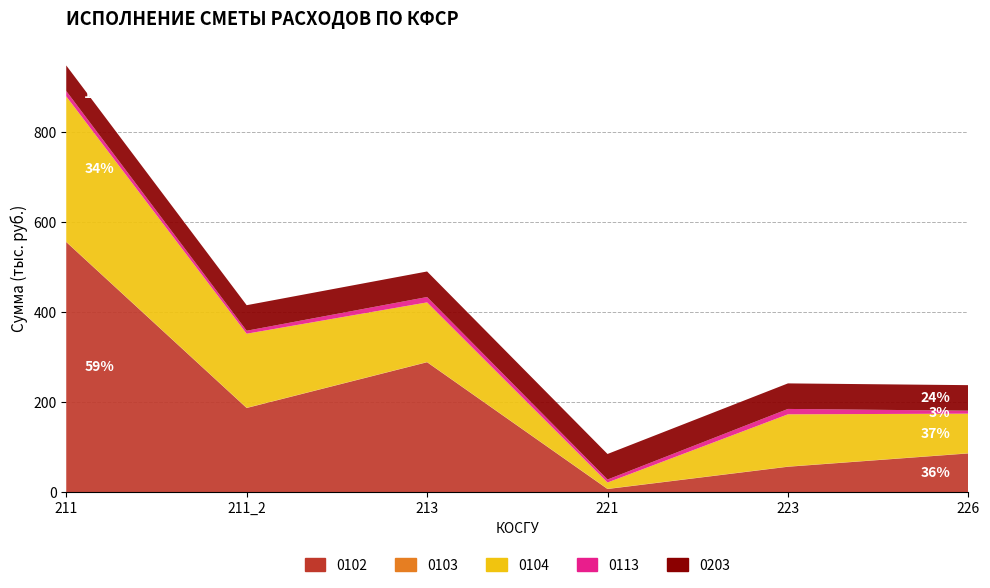

Reading right to left, extract all data points from this chart.

0102: 226=86065.9	223=56478.0	221=7000.0	213=288720.0	211_2=187015.0	211=555778.0
0103: 226=500.0	223=500.0	221=500.0	213=500.0	211_2=500.0	211=500.0
0104: 226=87885.0	223=116057.2	221=14000.0	213=132488.0	211_2=164576.0	211=323189.0
0113: 226=6600.0	223=11928.0	221=6600.0	213=11928.0	211_2=6600.0	211=11928.0
0203: 226=56760.0	223=56760.0	221=56760.0	213=56760.0	211_2=56760.0	211=56760.0